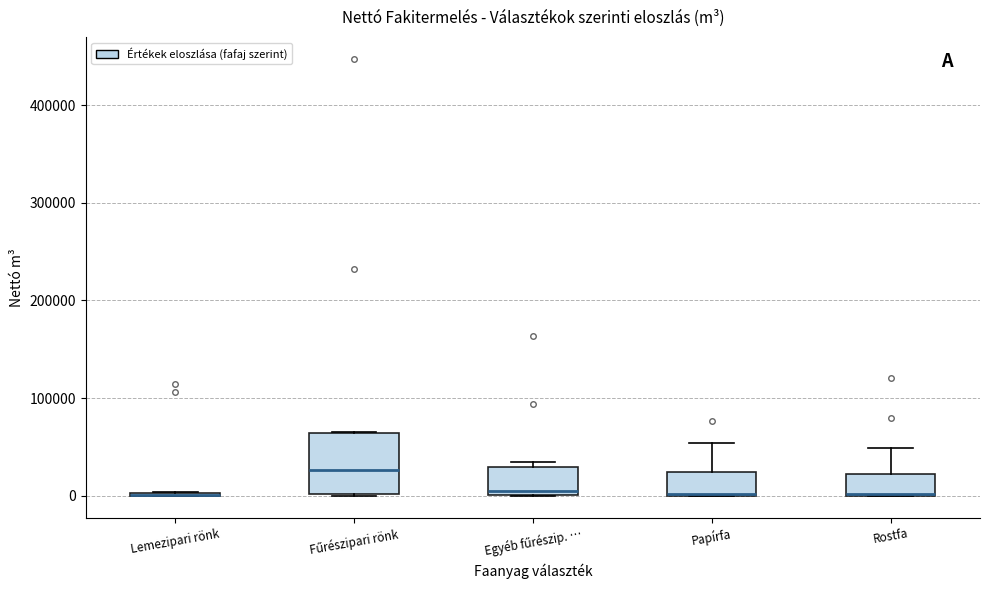

Reading left to right, read every box against the y-axis: the position of its median line, the range the box covers, and the ends of its whiskers. The values are not printed on the chart, so give them approximately, as read against the axis.

Lemezipari rönk: box collapsed to a line at 0, whiskers 0 to 0
Fűrészipari rönk: median 30000, box 0 to 60000, whiskers 0 to 70000
Egyéb fűrészip. …: median 10000, box 0 to 30000, whiskers 0 to 30000 (just above the box's upper edge)
Papírfa: median 0 (drawn on the box's lower edge), box 0 to 20000, whiskers 0 to 50000
Rostfa: median 0, box 0 to 20000, whiskers 0 to 50000